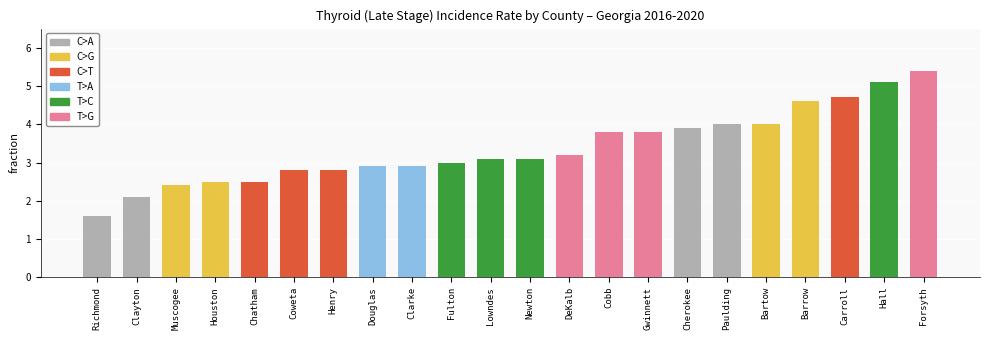

Reading left to right, list all the values displayed in this chart.

Richmond=1.6	Clayton=2.1	Muscogee=2.4	Houston=2.5	Chatham=2.5	Coweta=2.8	Henry=2.8	Douglas=2.9	Clarke=2.9	Fulton=3.0	Lowndes=3.1	Newton=3.1	DeKalb=3.2	Cobb=3.8	Gwinnett=3.8	Cherokee=3.9	Paulding=4.0	Bartow=4.0	Barrow=4.6	Carroll=4.7	Hall=5.1	Forsyth=5.4